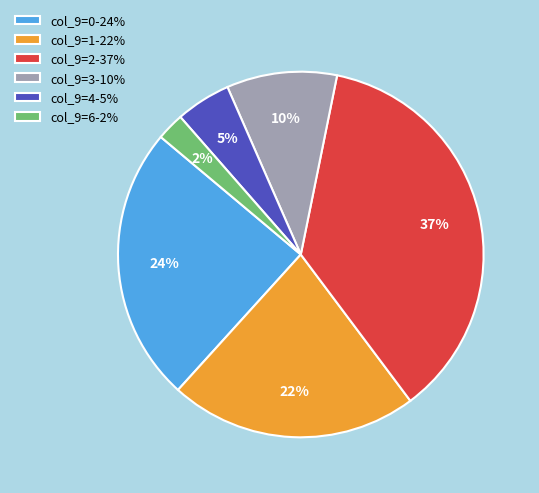

Do col_9=4-5% and col_9=2-37% together represent more than half of the pie?

No